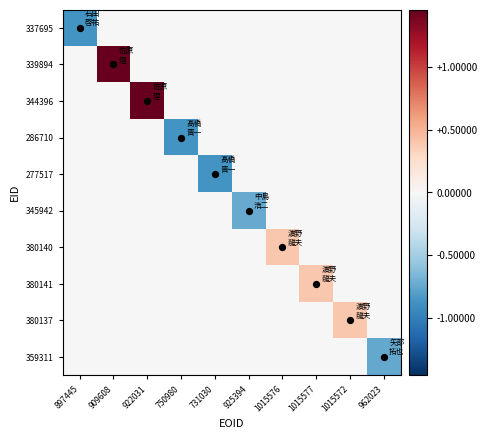

At which category does the chart reach its minimum across all series?

897445